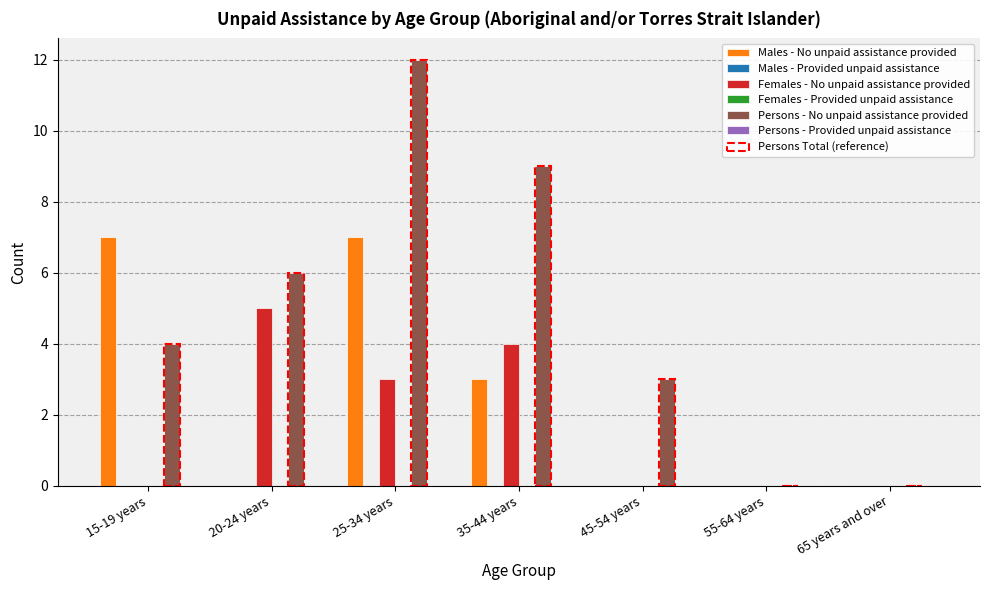

What is the label of the 6th bar from the right?

20-24 years